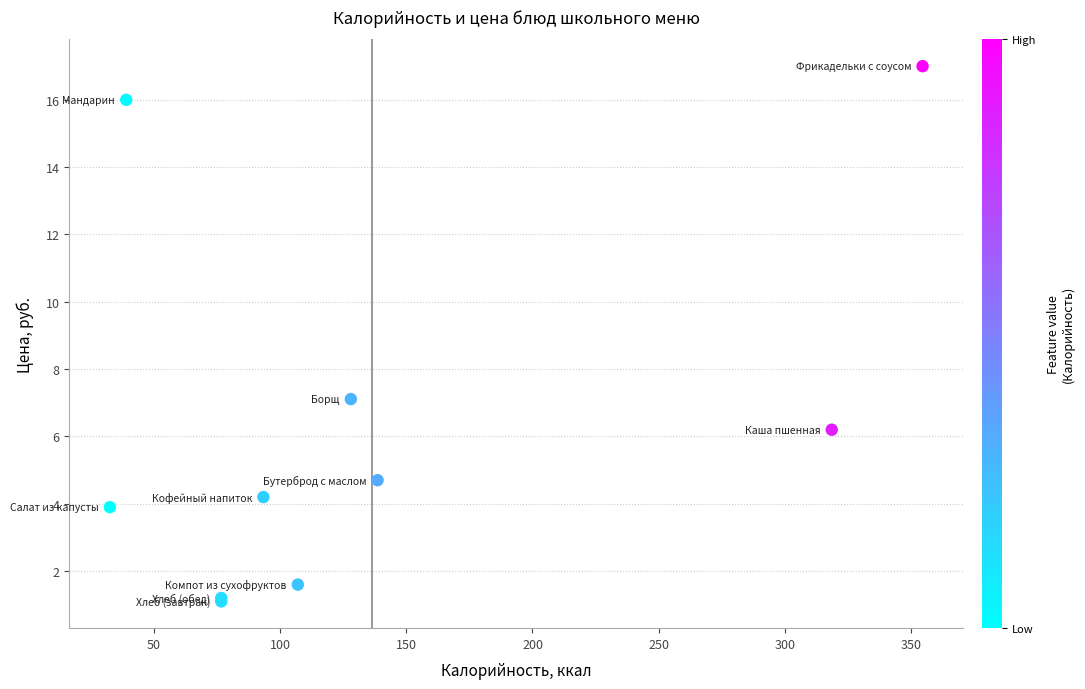

What Y value in the scatter plot is closest to 9?

7.1